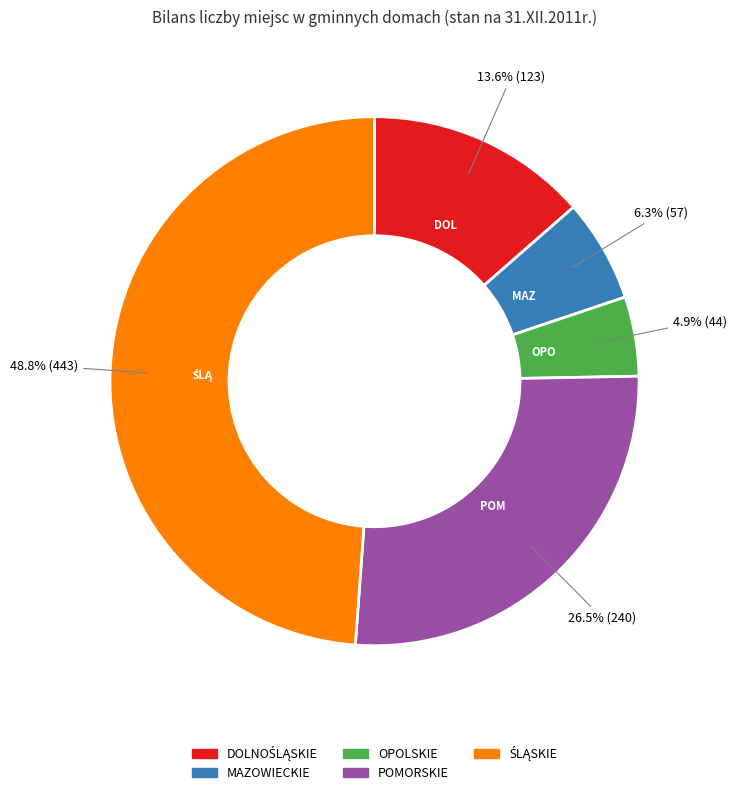

Is there any slice that represents more than half of the pie?

No